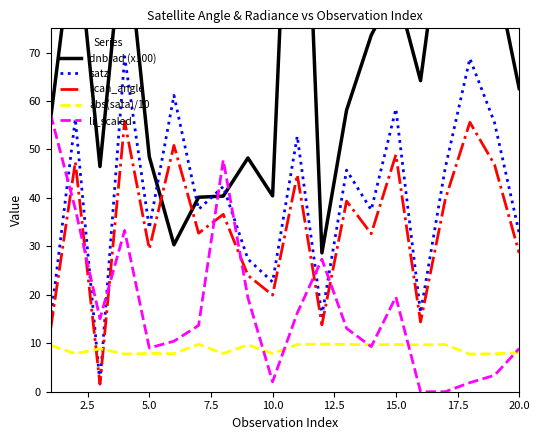

Is it true that abs(sata)/10 equals 7.9 at 5.0?

True